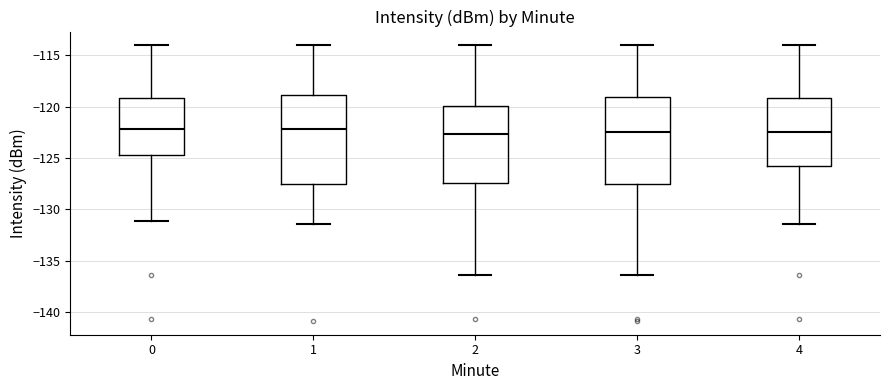

Reading left to right, transcribe this box plot: for each box, give where its median line is, the range the box spans, and where its two whiskers end, as read against the y-axis. The values are not printed on the chart, so give them approximately, as read against the axis.

0: median -122.0, box -124.5 to -119.0, whiskers -131.0 to -114.0
1: median -122.0, box -127.5 to -119.0, whiskers -131.5 to -114.0
2: median -122.5, box -127.5 to -120.0, whiskers -136.5 to -114.0
3: median -122.5, box -127.5 to -119.0, whiskers -136.5 to -114.0
4: median -122.5, box -126.0 to -119.0, whiskers -131.5 to -114.0